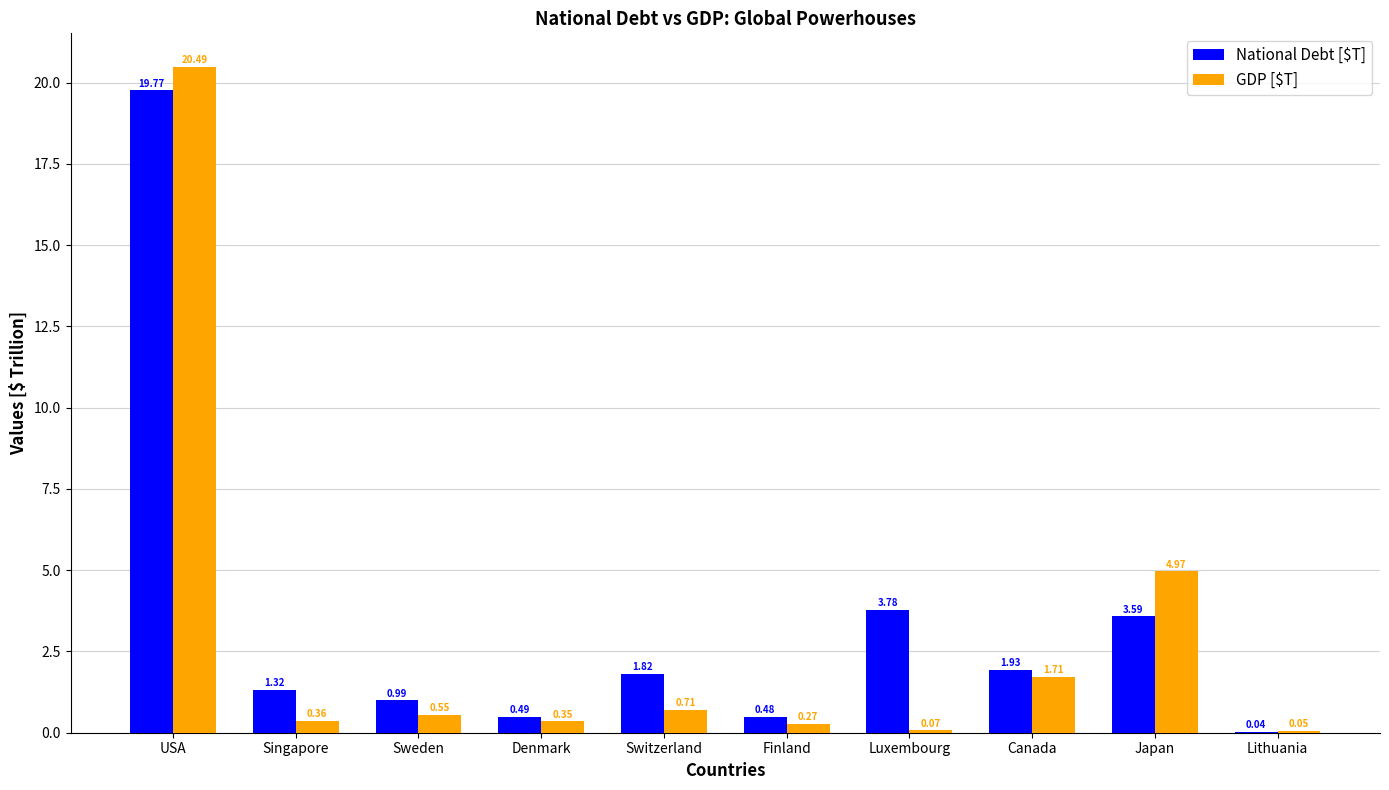

What is the maximum value shown in the chart?

20.5